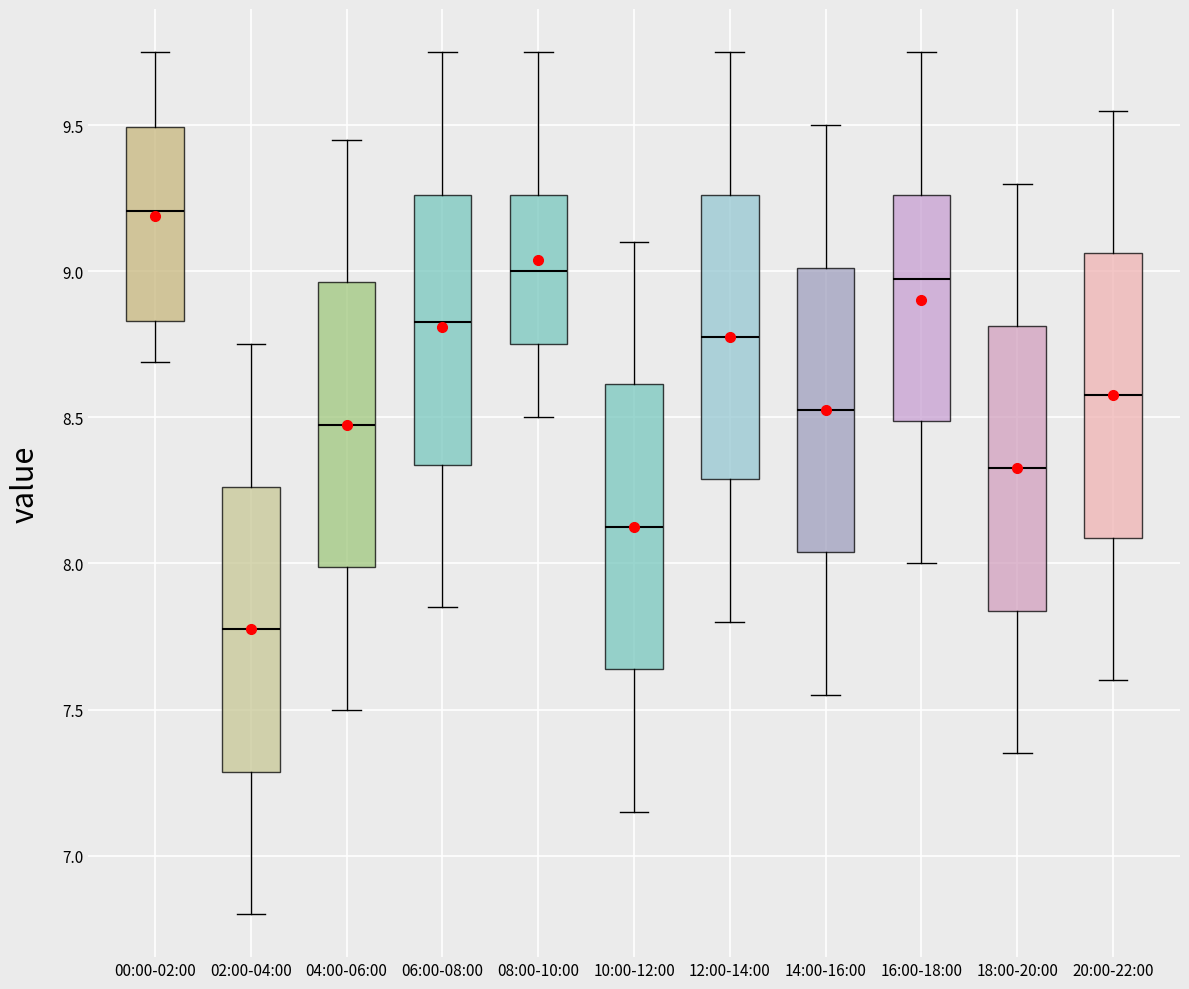

Reading left to right, transcribe this box plot: for each box, give where its median line is, the range the box spans, and where its two whiskers end, as read against the y-axis. The values are not printed on the chart, so give them approximately, as read against the axis.

00:00-02:00: median 9.20, box 8.85 to 9.50, whiskers 8.70 to 9.75
02:00-04:00: median 7.80, box 7.30 to 8.25, whiskers 6.80 to 8.75
04:00-06:00: median 8.50, box 8.00 to 8.95, whiskers 7.50 to 9.45
06:00-08:00: median 8.85, box 8.35 to 9.25, whiskers 7.85 to 9.75
08:00-10:00: median 9.00, box 8.75 to 9.25, whiskers 8.50 to 9.75
10:00-12:00: median 8.15, box 7.65 to 8.60, whiskers 7.15 to 9.10
12:00-14:00: median 8.80, box 8.30 to 9.25, whiskers 7.80 to 9.75
14:00-16:00: median 8.55, box 8.05 to 9.00, whiskers 7.55 to 9.50
16:00-18:00: median 9.00, box 8.50 to 9.25, whiskers 8.00 to 9.75
18:00-20:00: median 8.35, box 7.85 to 8.80, whiskers 7.35 to 9.30
20:00-22:00: median 8.60, box 8.10 to 9.05, whiskers 7.60 to 9.55